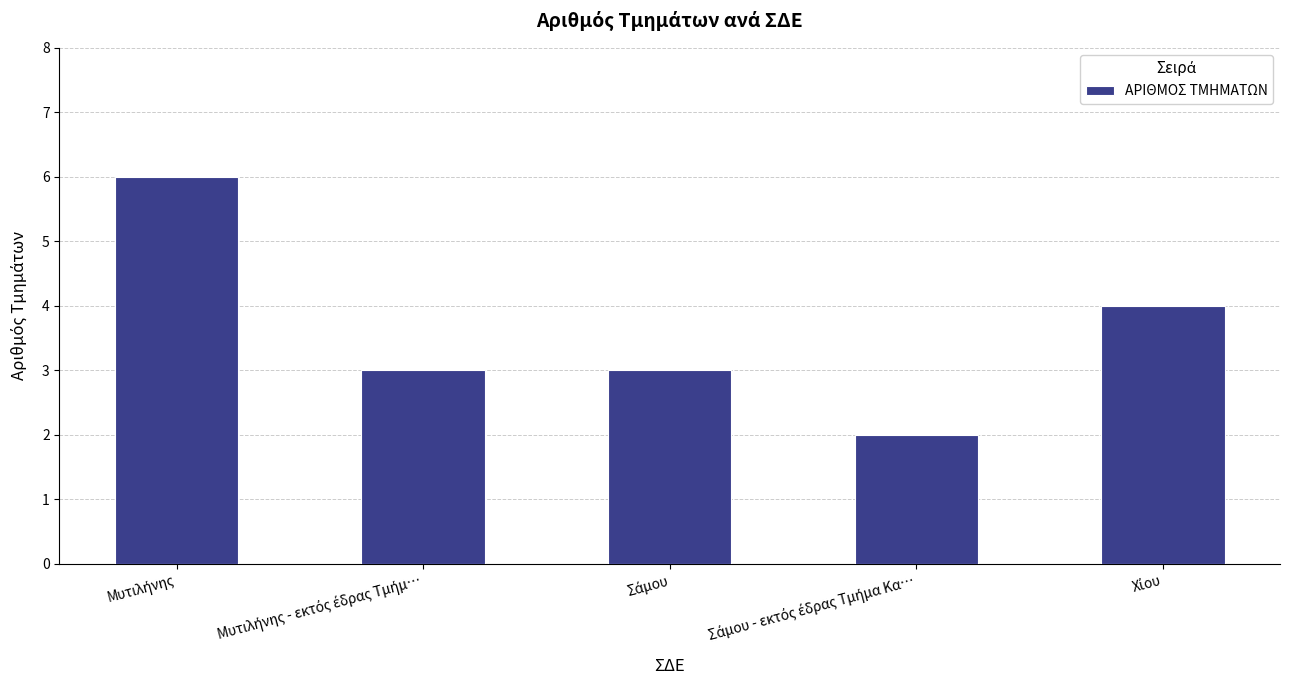

What is the difference between the maximum and minimum values?

4